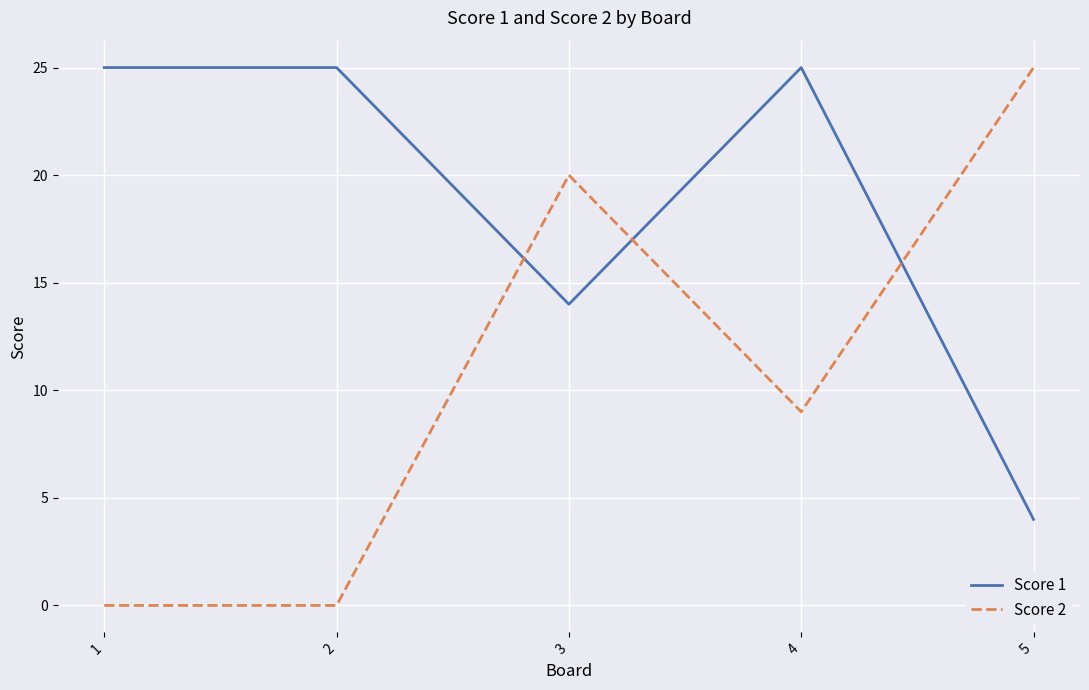

Which series changed the most between 3 and 5?

Score 1